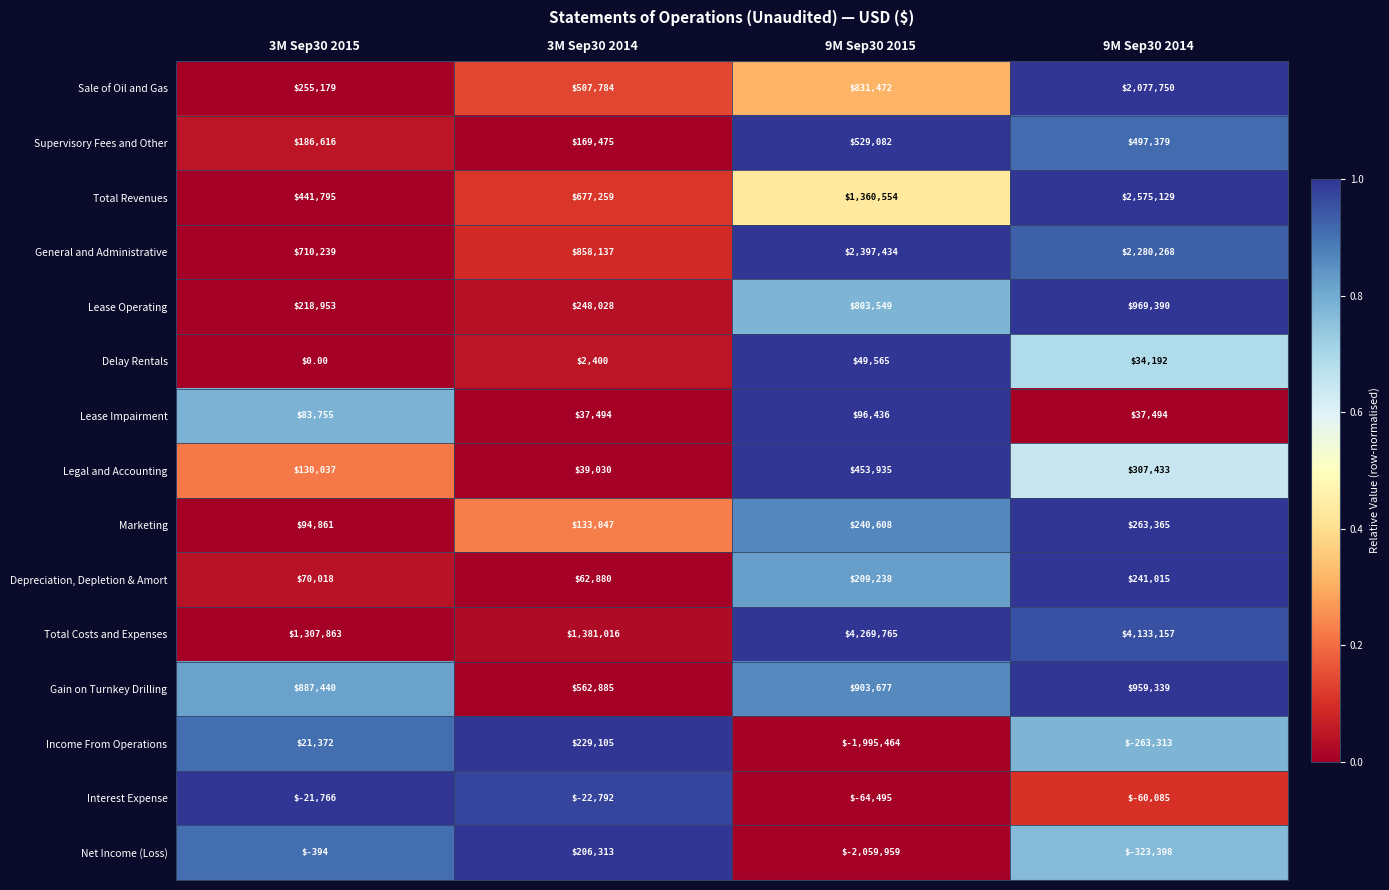

Count the number of data series in this chart.

15